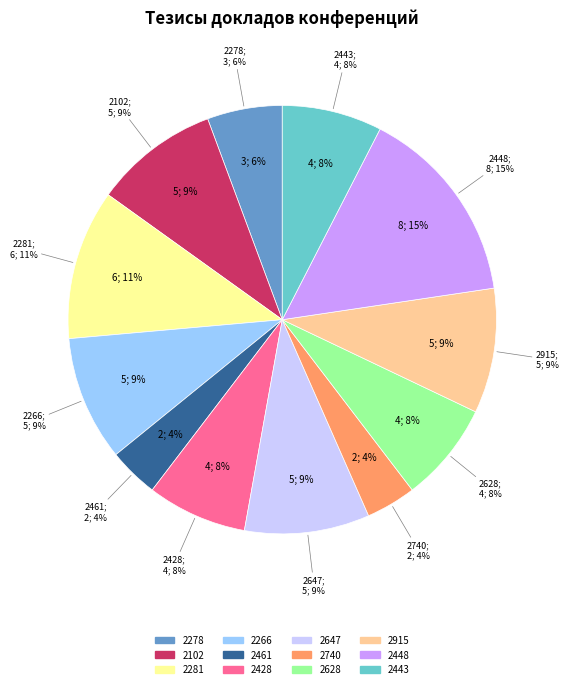

Is there any slice that represents more than half of the pie?

No